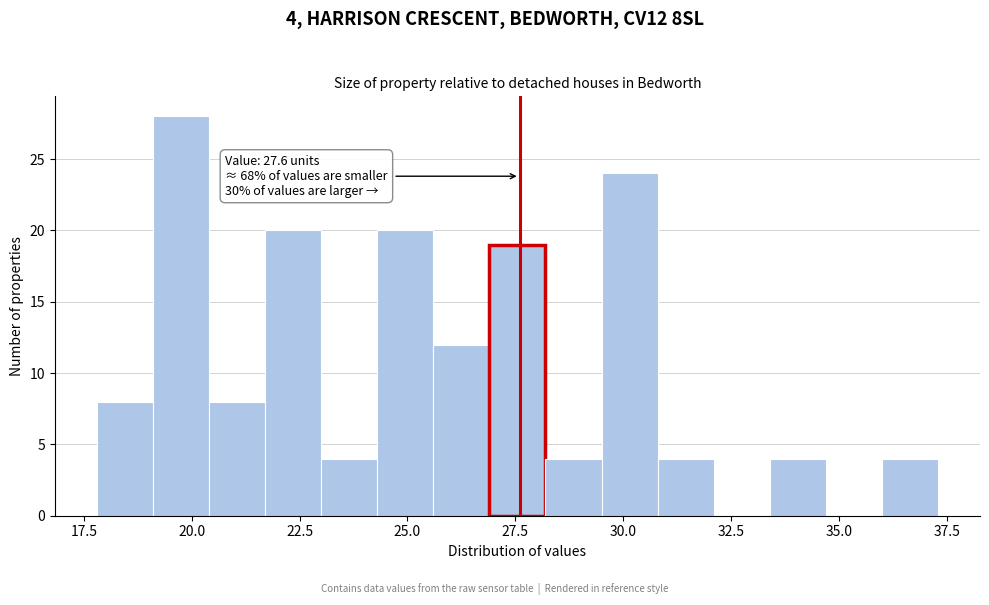

Read against the x-axis, roughly where is the centre of the tallest bar?

20.0